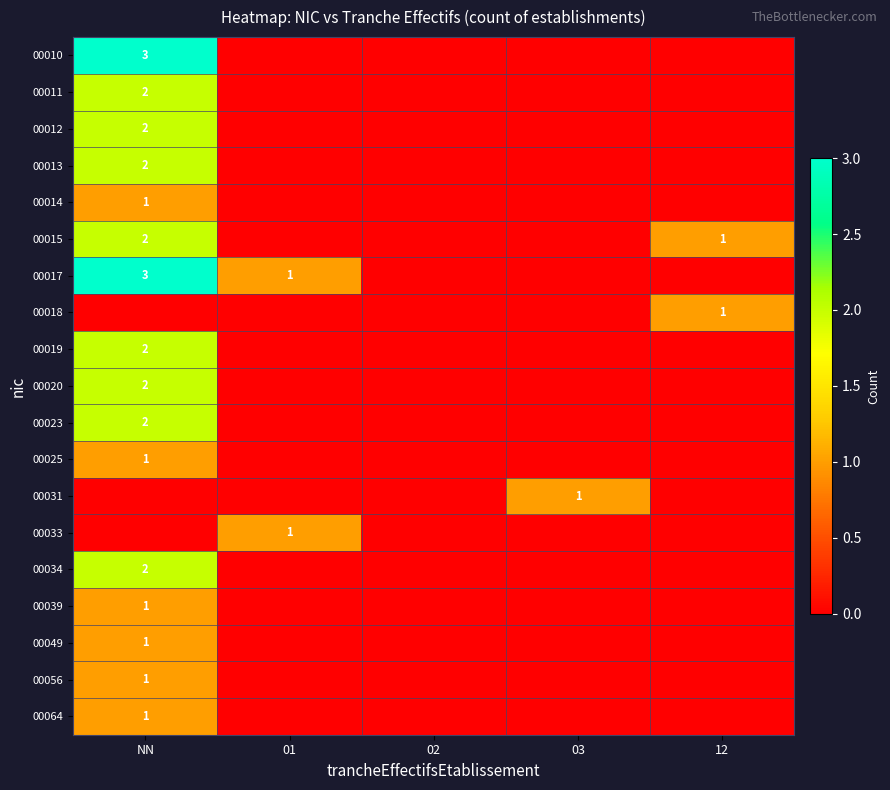

Is it true that 00011 equals 2 at NN?

True